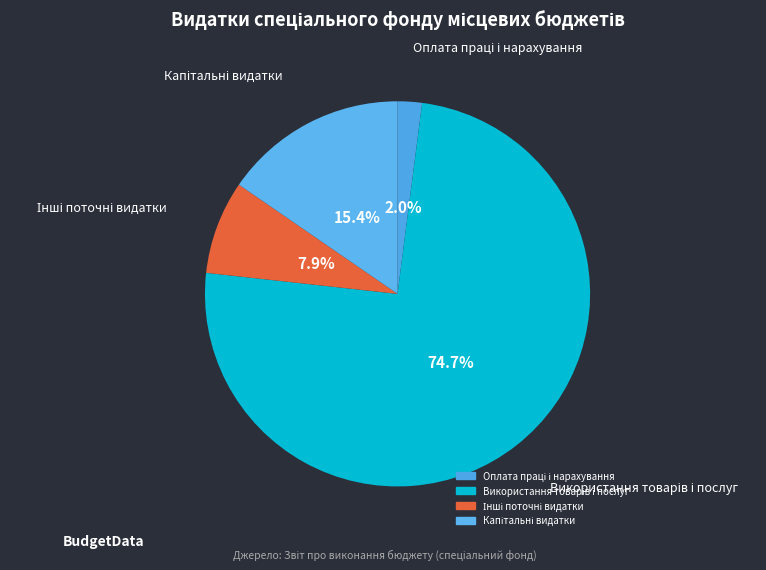

Does any single category account for the majority?

Yes